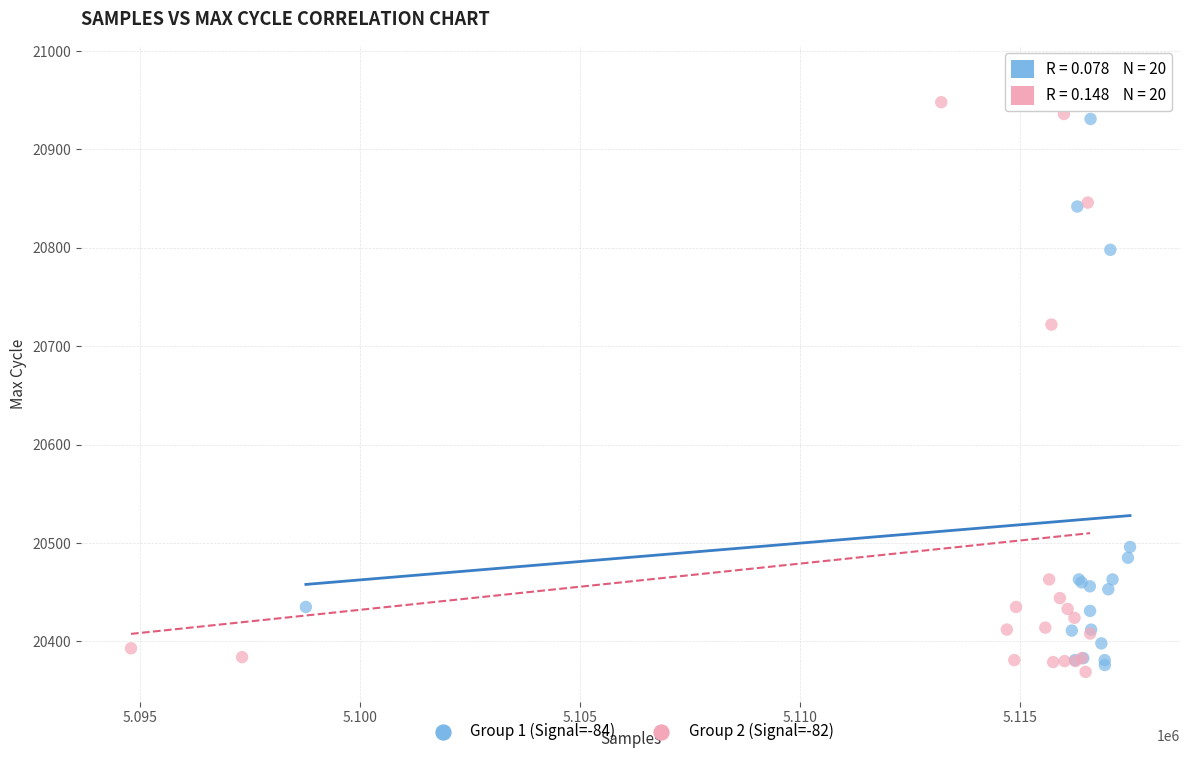

Which series contains the highest Y value?

Group 1 (Signal=-84)